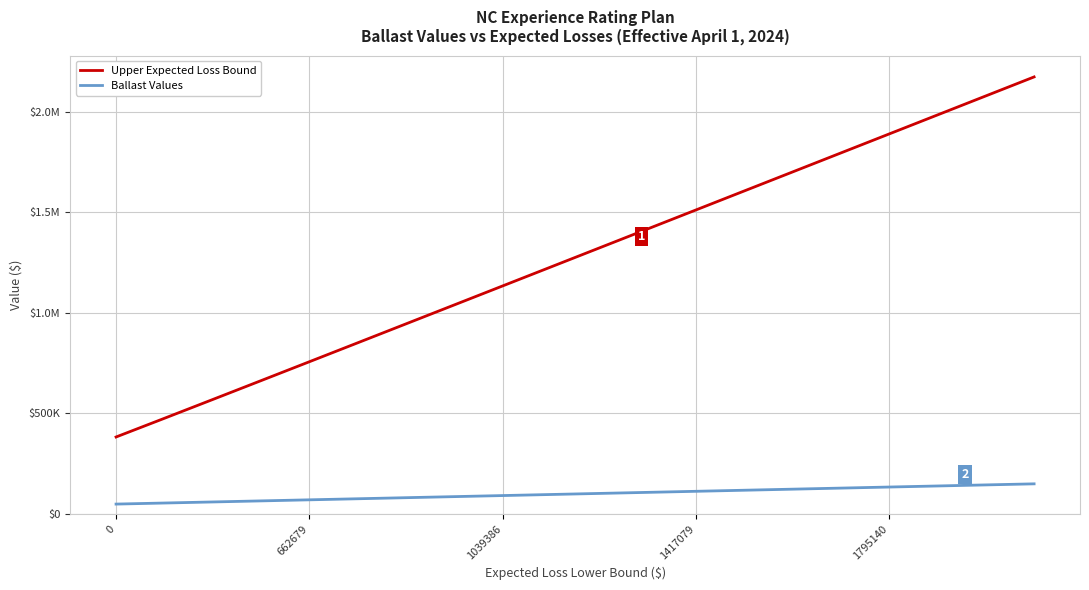

True or false: Upper Expected Loss Bound has more than 1 interior local peaks.

False